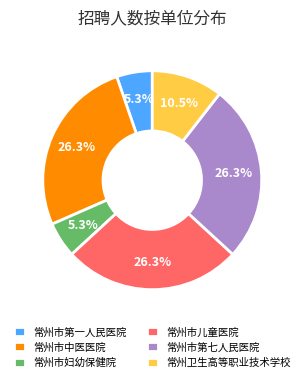

Combined, do 常州市儿童医院 and 常州市第一人民医院 account for over 50%?

No